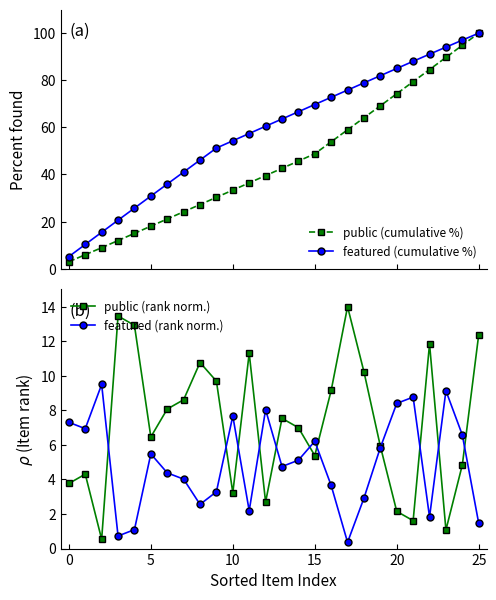

How many interior local valleys does the public (rank norm.) series have?

7